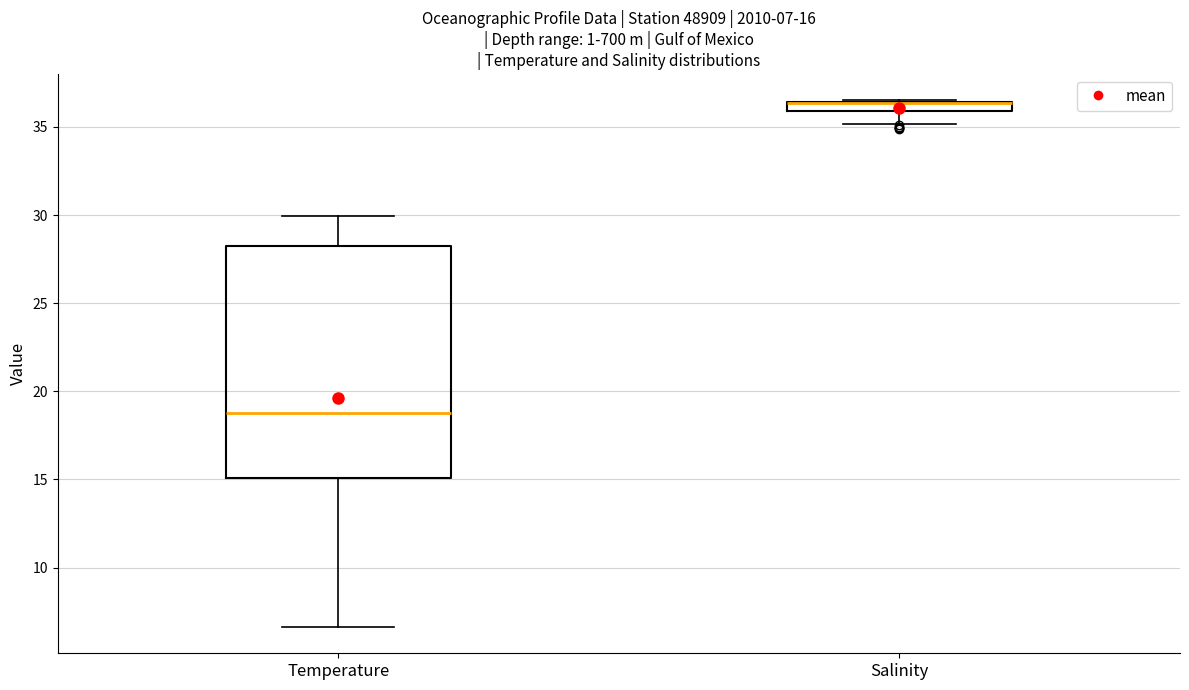

Which box is the tallest, from its lower edge to its upper edge?

Temperature